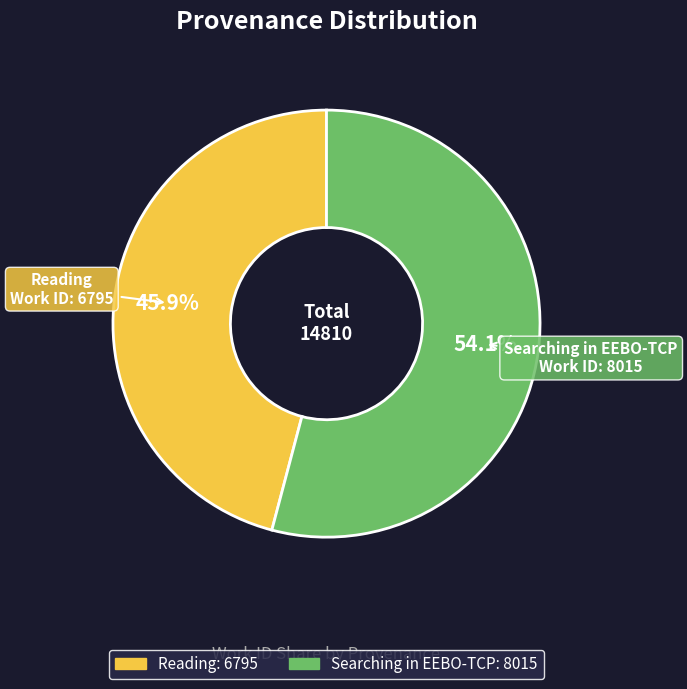

Count the number of slices in the pie.

2